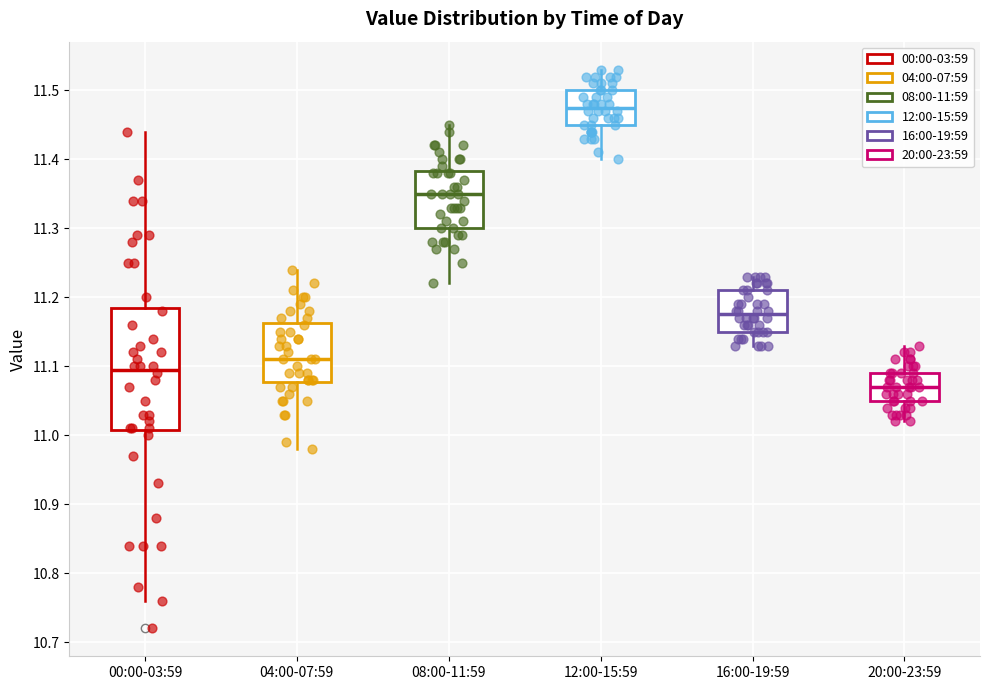

Where does the lower whisker of the box for 04:00-07:59 end on the y-axis? The values are not printed on the chart, so give them approximately, as read against the axis.

10.98